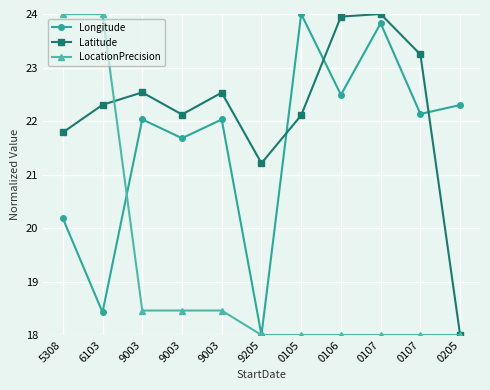

What is the sum of all Latitude values?

243.8